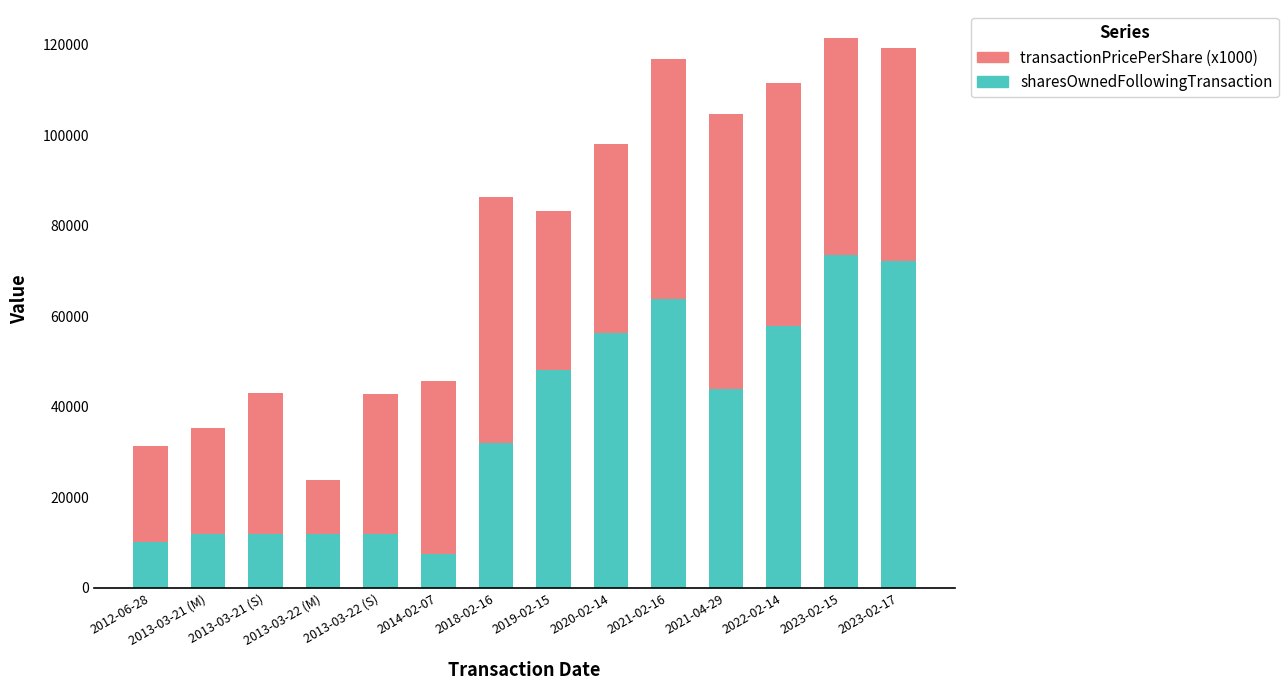

What is the total value across all series at 2013-03-22 (M)?

23955.9